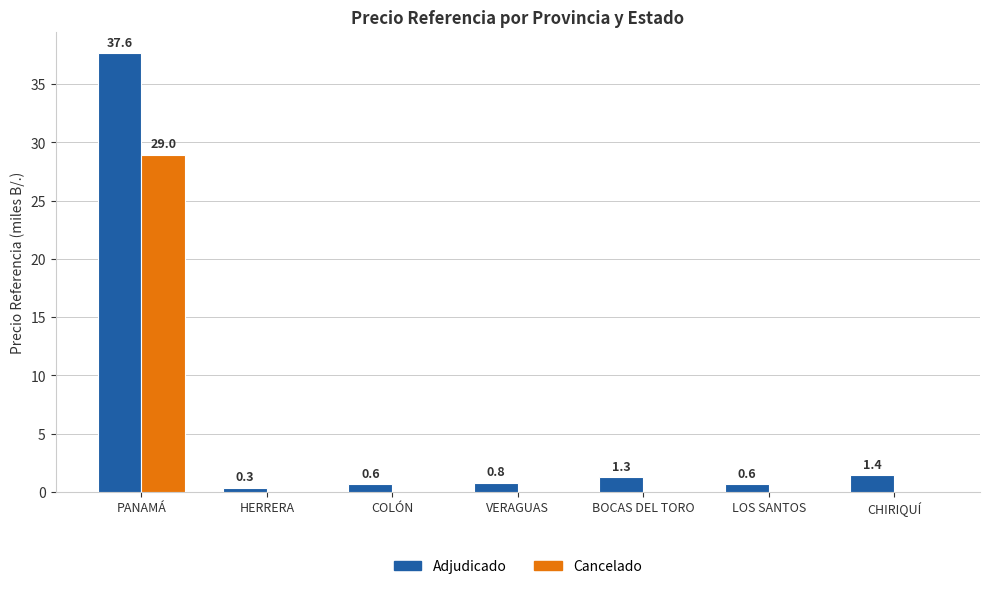

The Adjudicado series shows 16.8 at PANAMÁ. True or false?

False